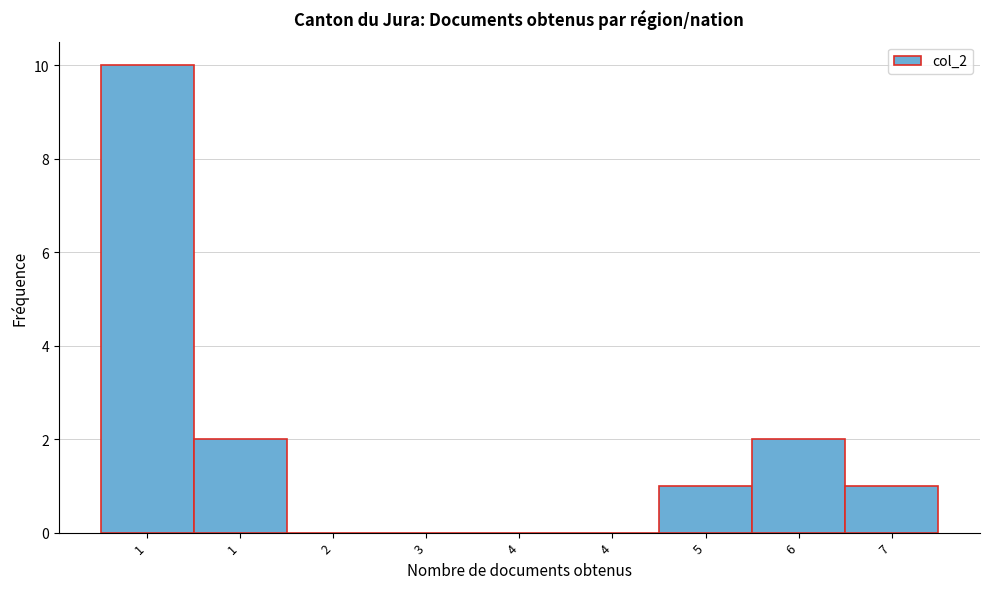

How many data points does each series have?

9